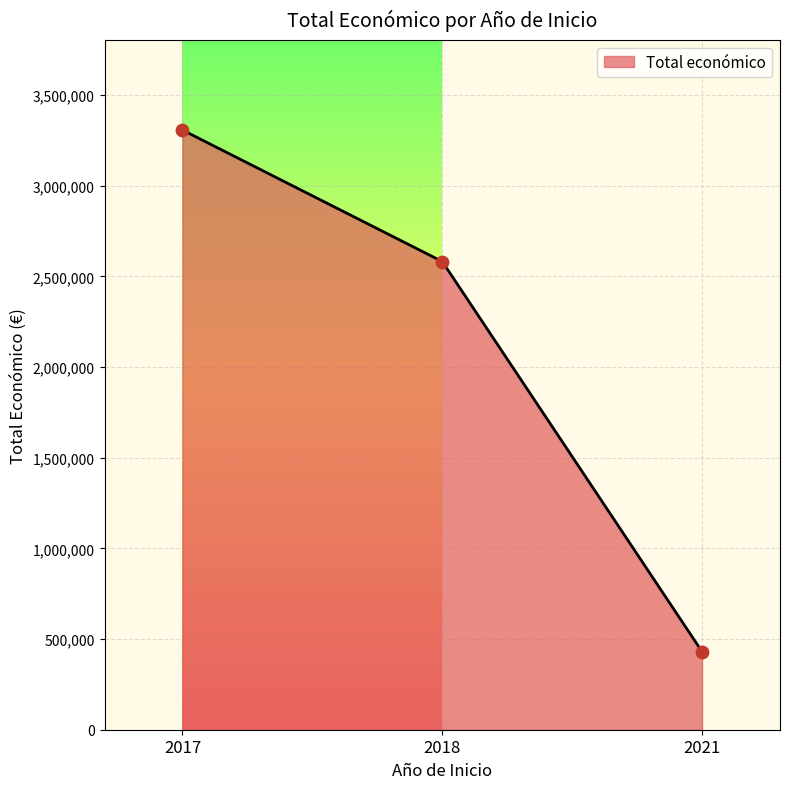

What is the smallest value displayed?

430411